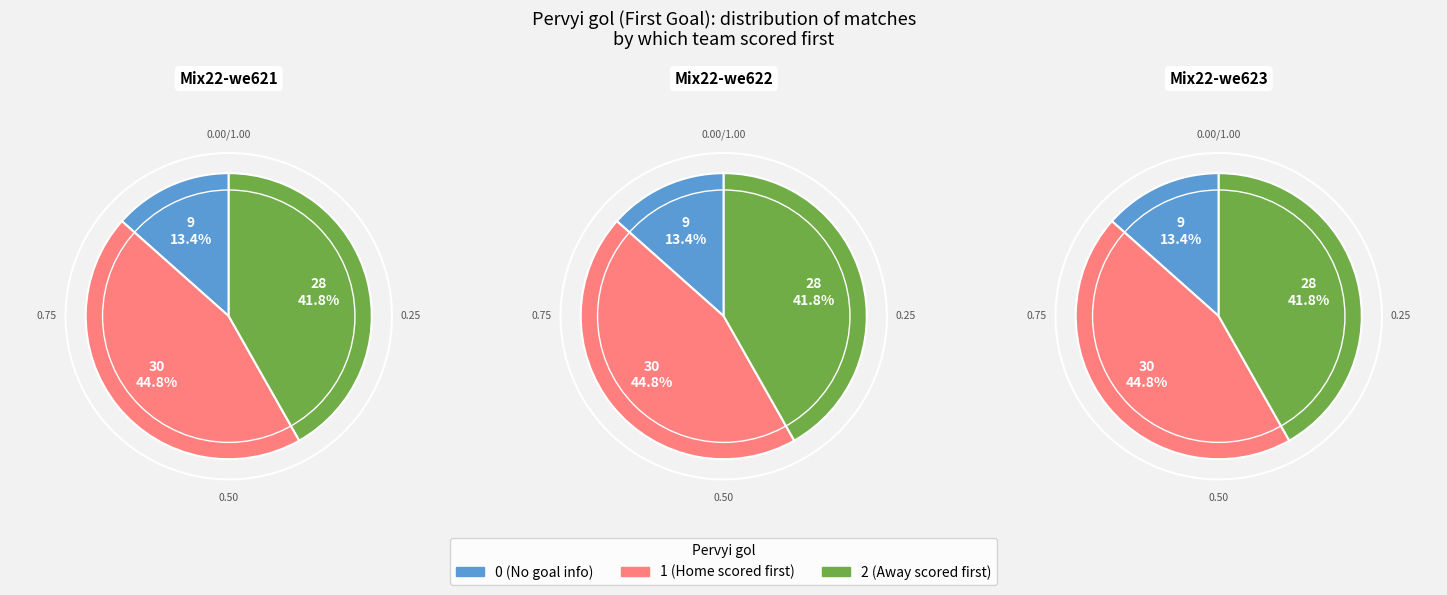

Approximately how many times larger is the value at 1 compared to 2?

1.1